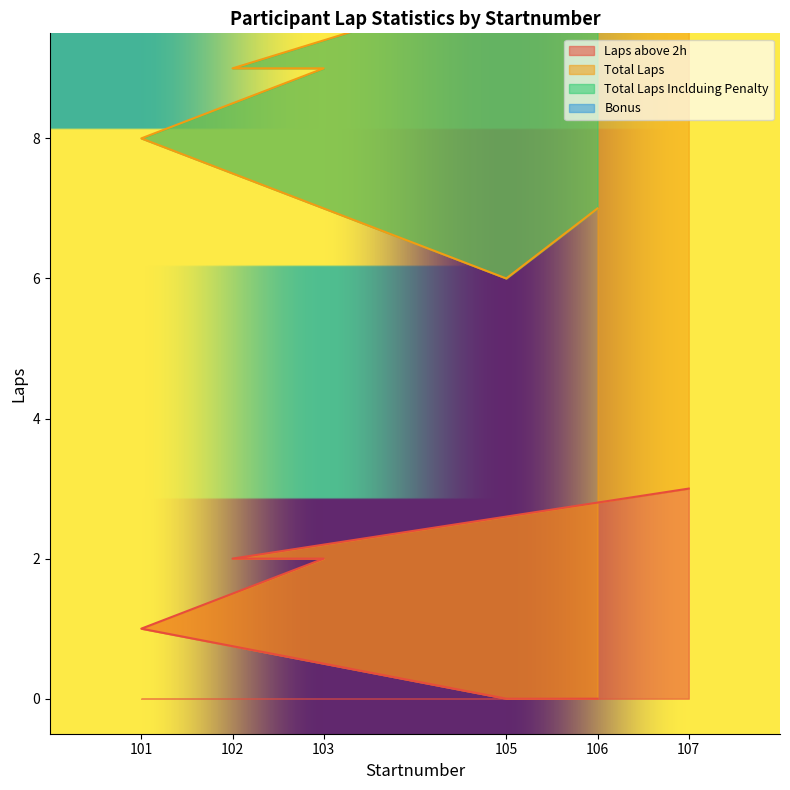

What is the total value across all series at 105?

12